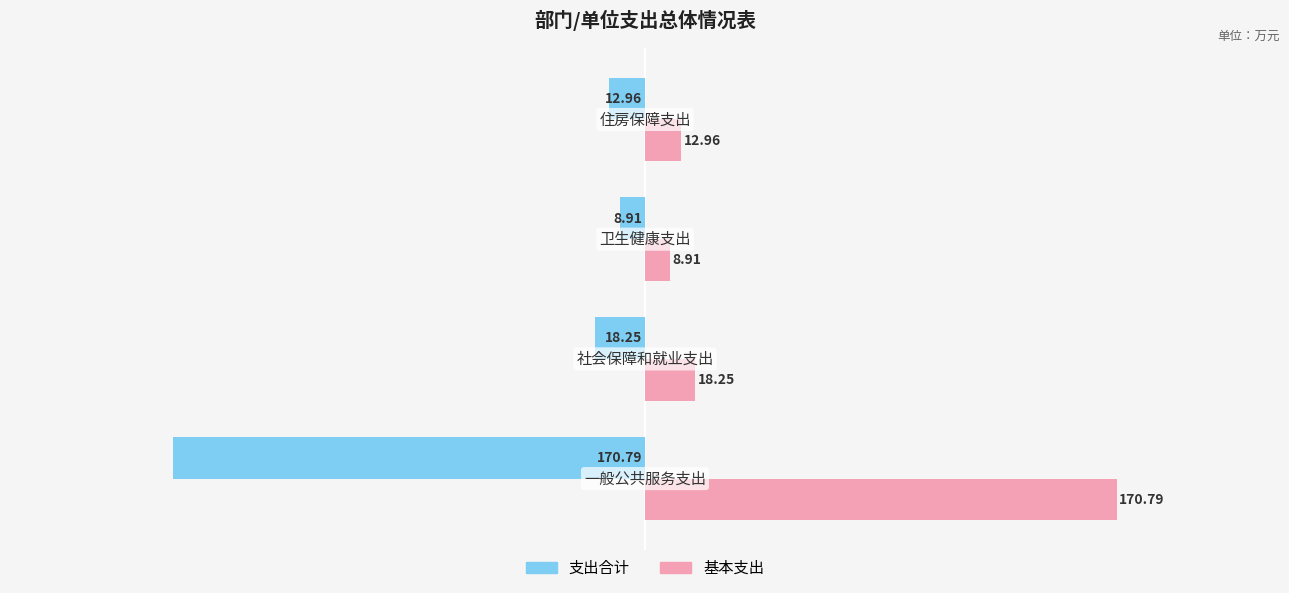

What is the average value of the 支出合计 series?

-52.7